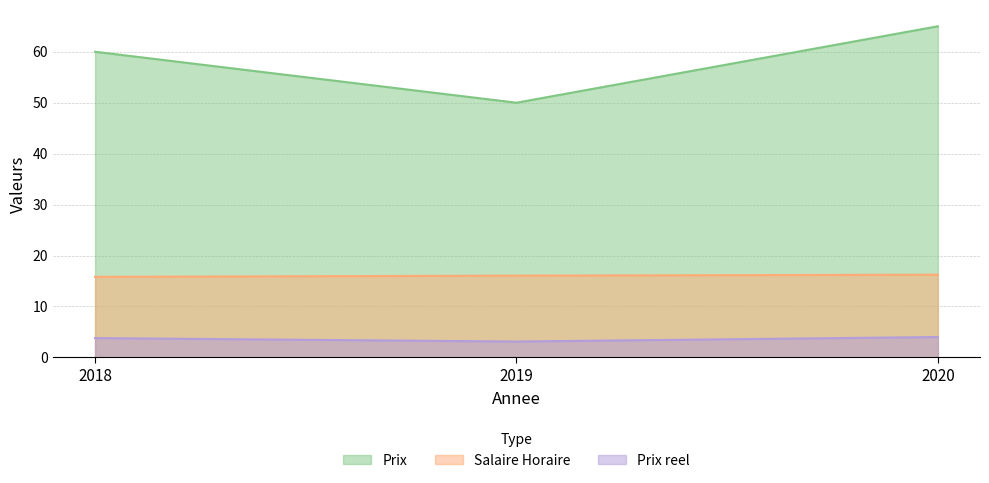

Rank the series at 2019 from highest to lowest value.

Prix, Salaire Horaire, Prix reel